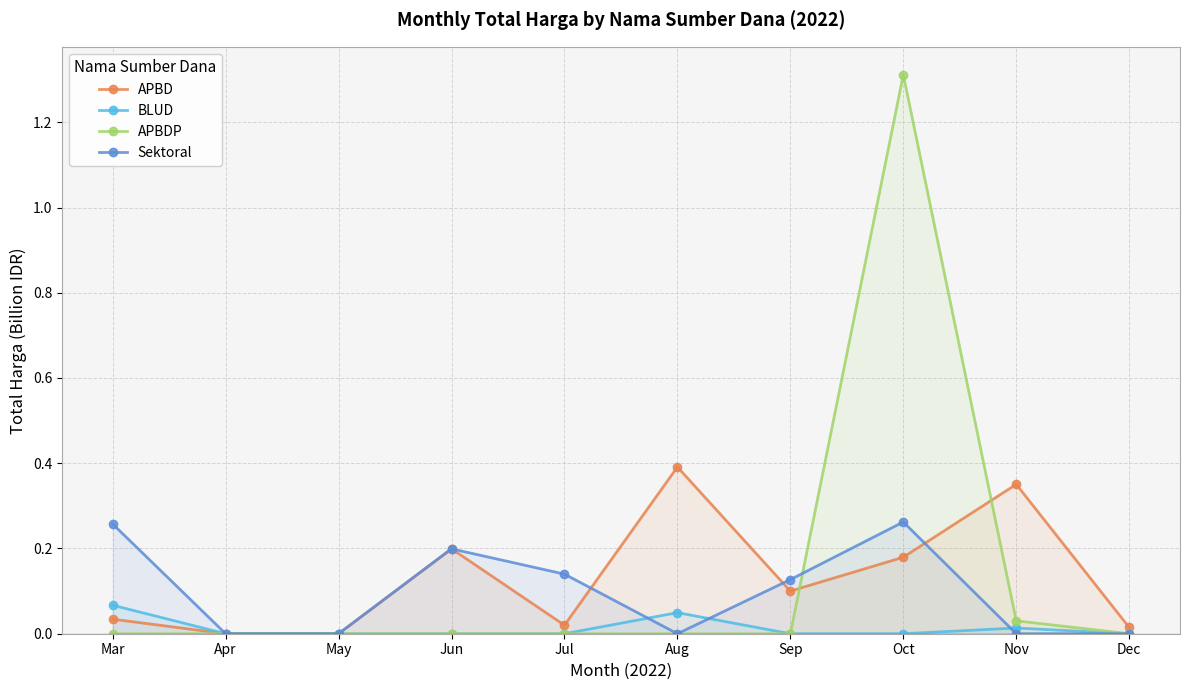

At Jul, list the series in order from smallest to largest.

BLUD, APBDP, APBD, Sektoral